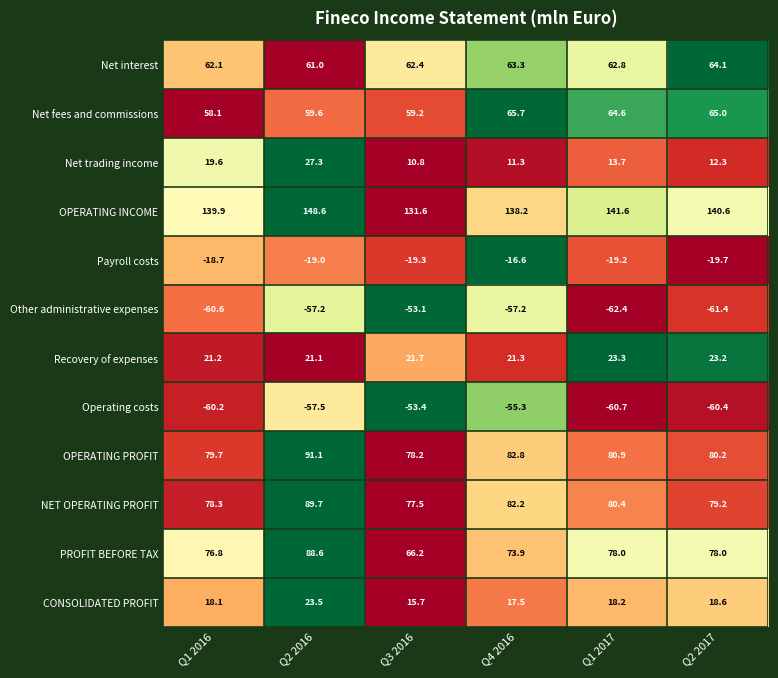

Between Q3 2016 and Q4 2016, which series saw the biggest shift?

PROFIT BEFORE TAX